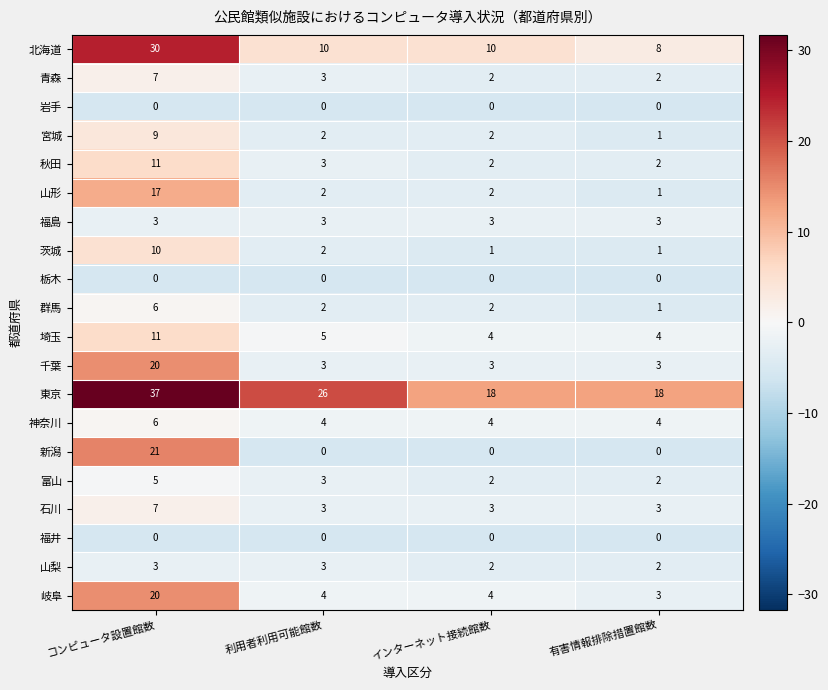

Which category has the highest value in the 北海道 series?

コンピュータ設置館数